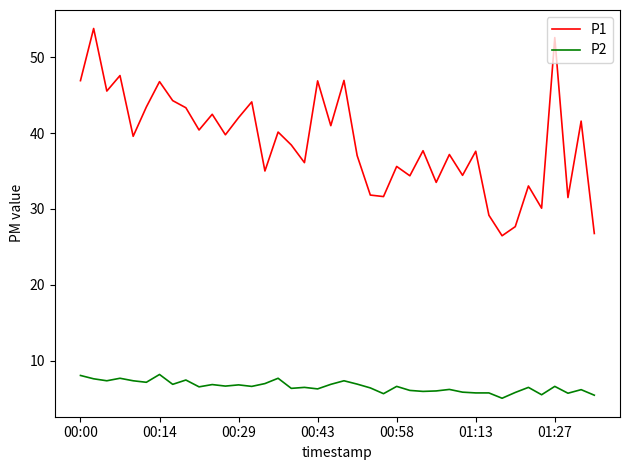

Rank the series by their maximum value, from lowest to highest.

P2, P1